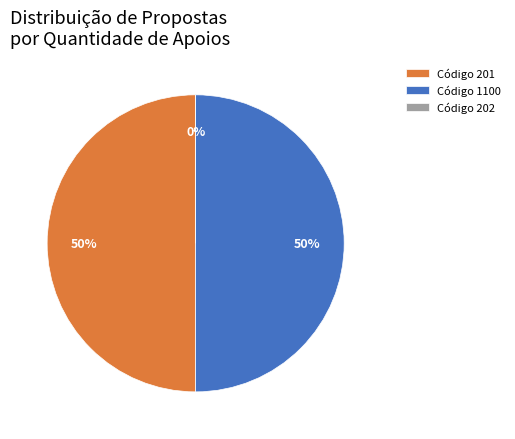

To the nearest percent, what percentage of the pie is 1100?

50%